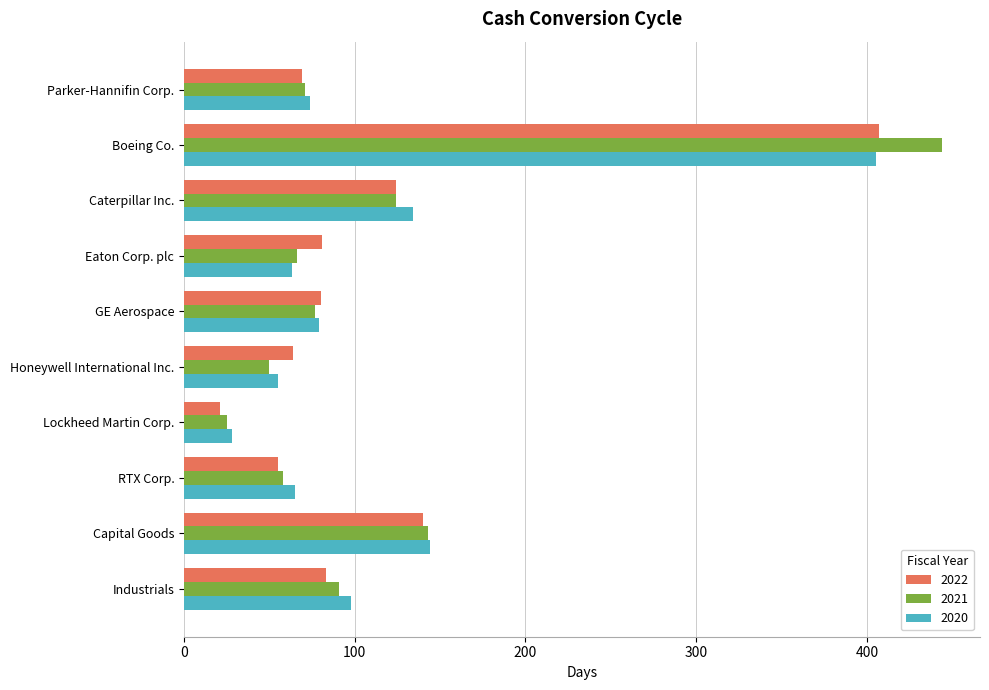

Is the value of 2022 at Lockheed Martin Corp. greater than the value of 2020 at Industrials?

No